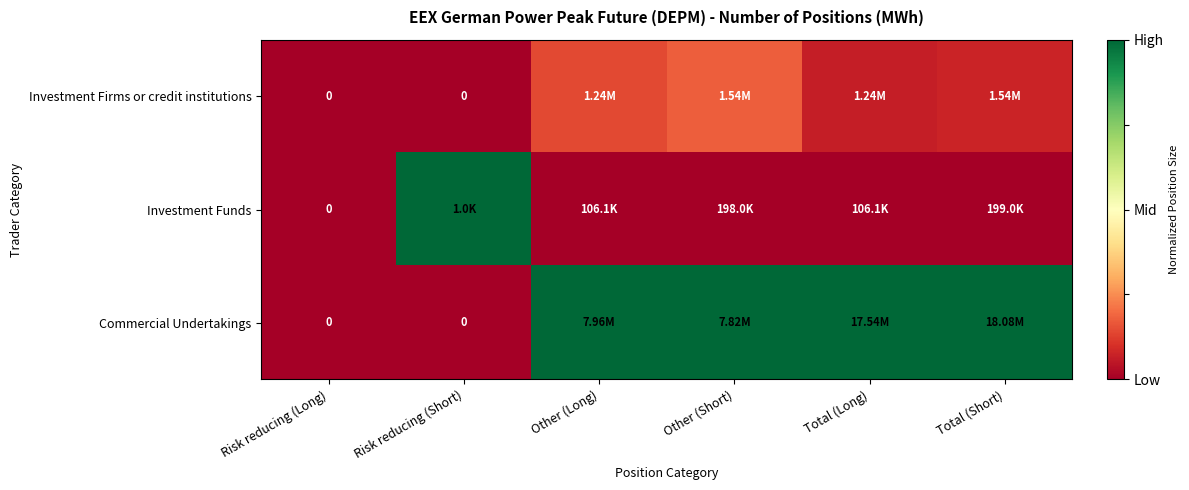

How many distinct data groups are displayed?

3